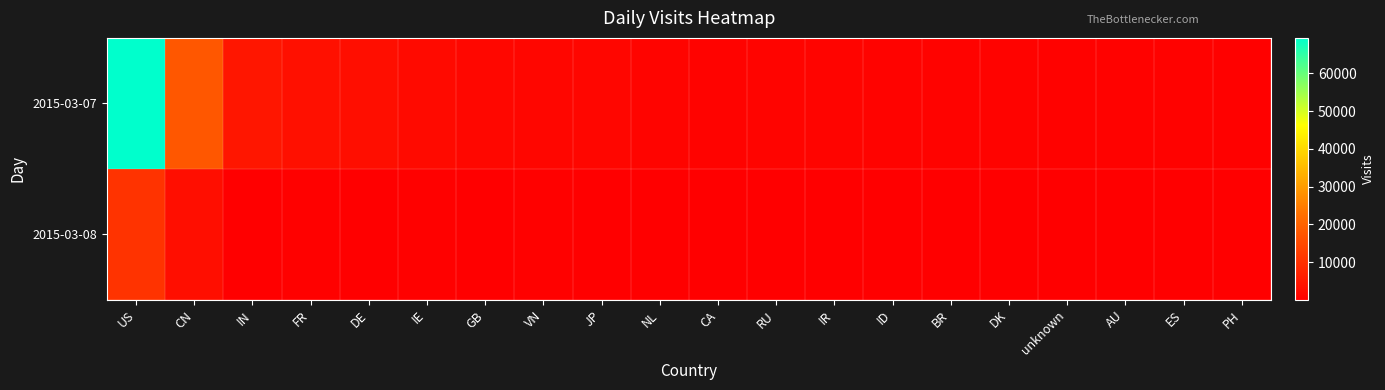

Rank the series by their average value, from highest to lowest.

2015-03-07, 2015-03-08